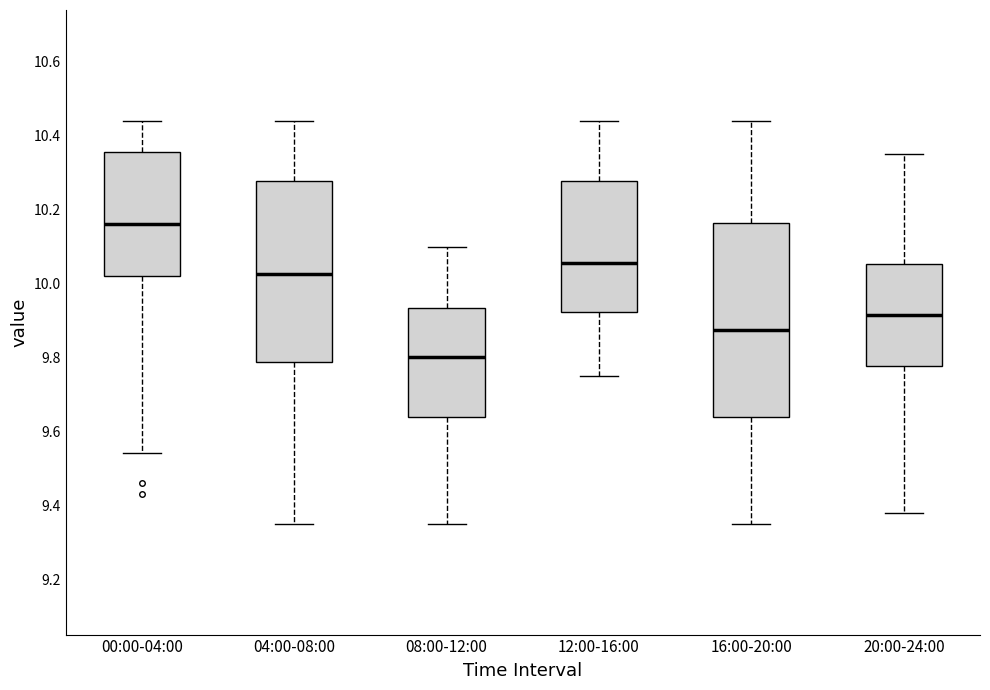

Which box is the tallest, from its lower edge to its upper edge?

16:00-20:00